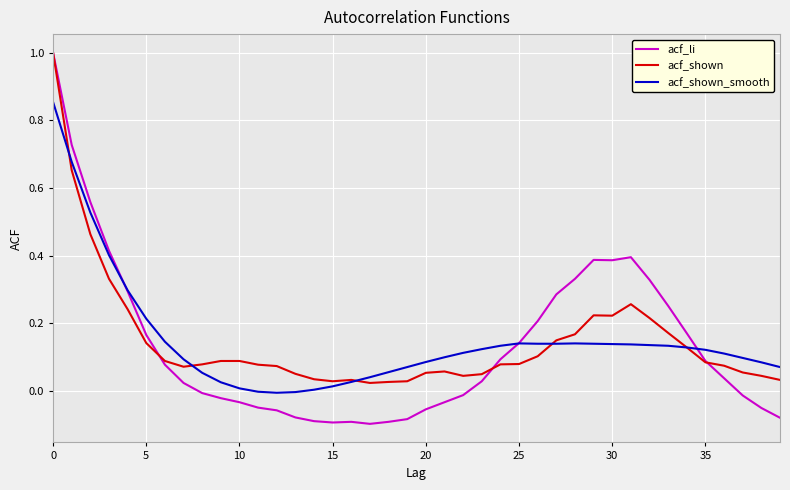

What is the maximum value shown in the chart?

1.0